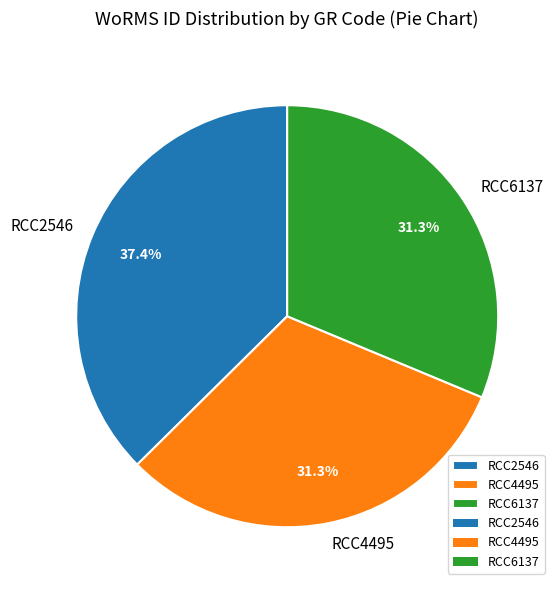

To the nearest percent, what is the average slice percentage?

33%